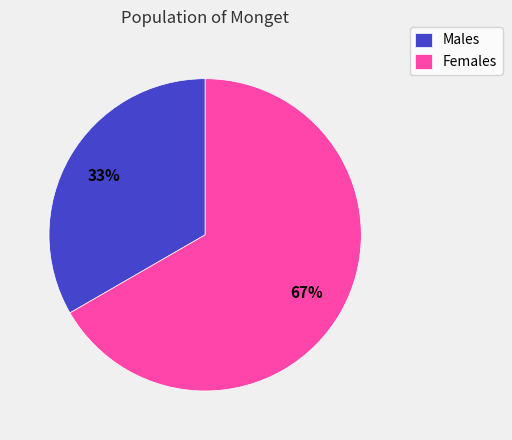

To the nearest percent, what is the average slice percentage?

50%